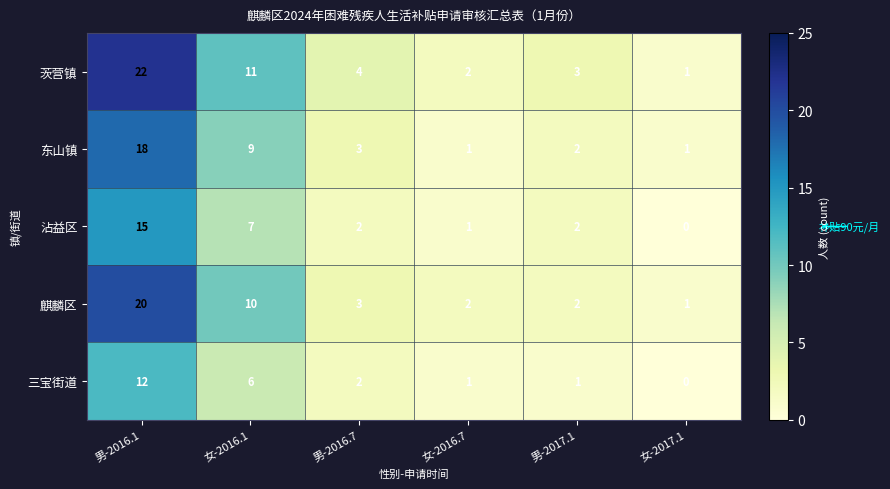

Is the value of 麒麟区 at 男-2017.1 greater than the value of 三宝街道 at 女-2016.1?

No